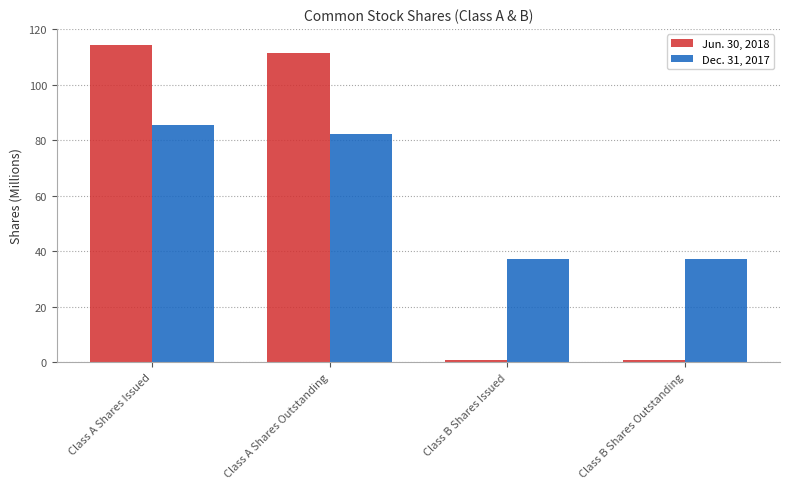

Rank the series by their maximum value, from highest to lowest.

Jun. 30, 2018, Dec. 31, 2017